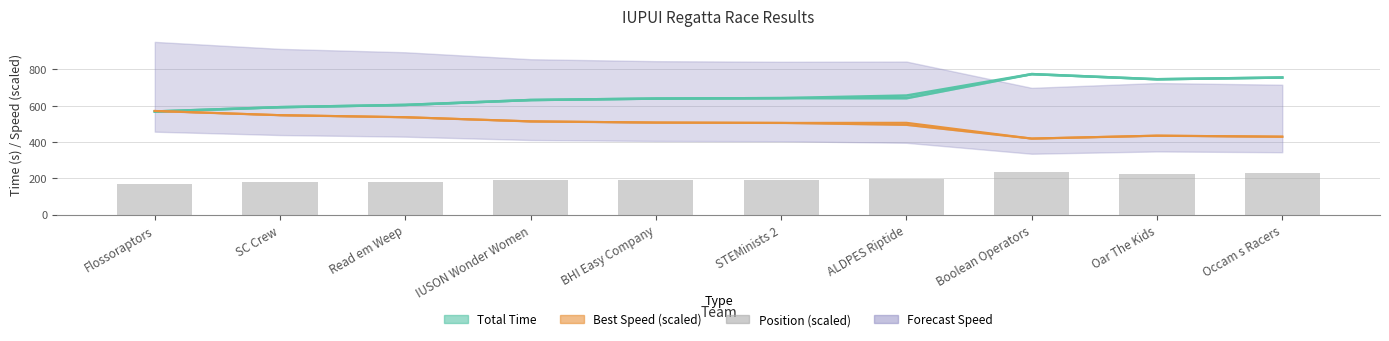

Between Flossoraptors and BHI Easy Company, which is larger?

BHI Easy Company